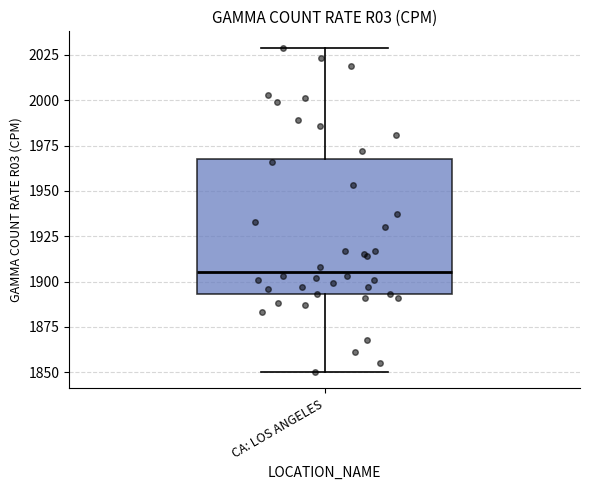

Read this box plot against the y-axis: the position of the median line, the range covered by the box, and the ends of both whiskers. The values are not printed on the chart, so give them approximately, as read against the axis.

median 1905, box 1895 to 1970, whiskers 1850 to 2030